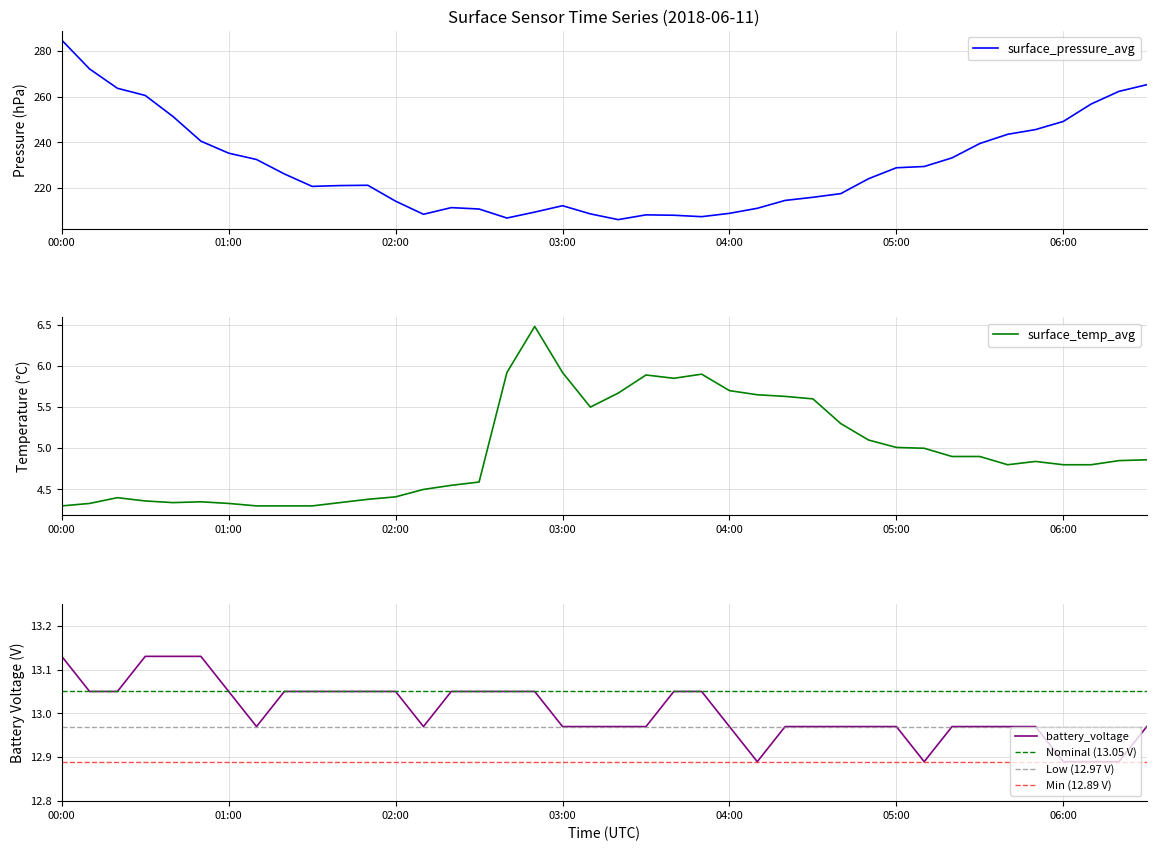

Which label corresponds to the largest value in the chart?

00:00